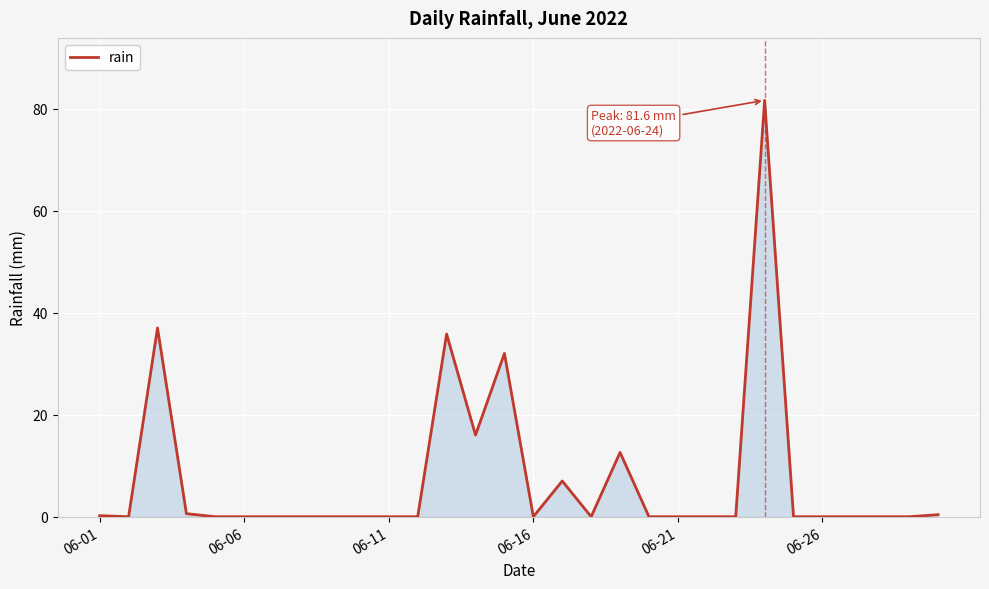

What is the average value?

7.4